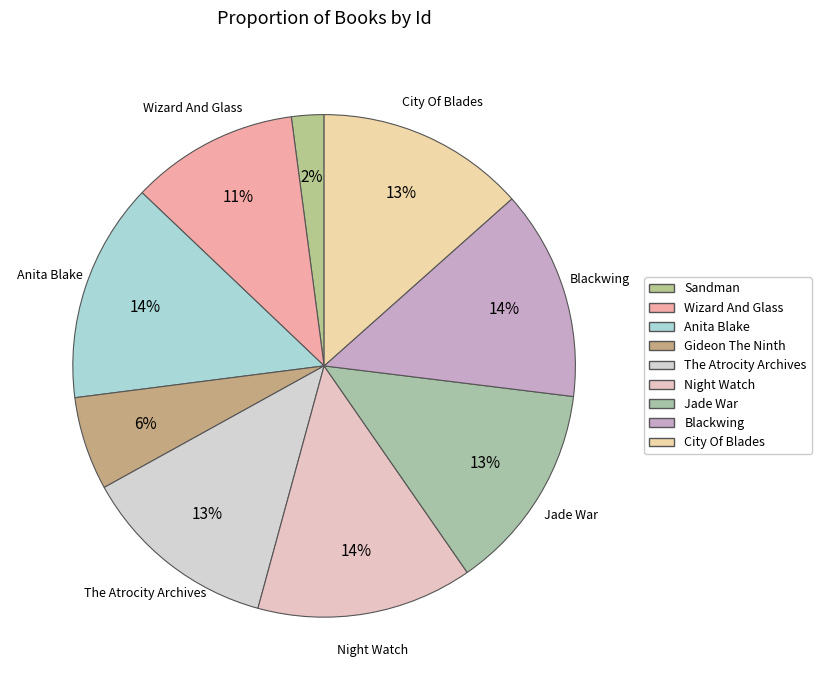

Does Jade War account for over 50% of the chart?

No